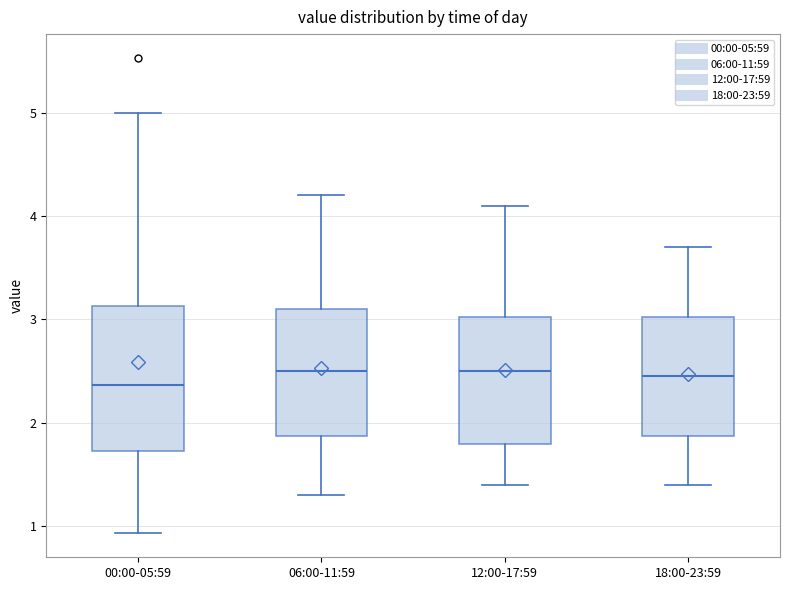

Reading left to right, read every box against the y-axis: the position of its median line, the range the box covers, and the ends of its whiskers. The values are not printed on the chart, so give them approximately, as read against the axis.

00:00-05:59: median 2.4, box 1.7 to 3.1, whiskers 0.9 to 5.0
06:00-11:59: median 2.5, box 1.9 to 3.1, whiskers 1.3 to 4.2
12:00-17:59: median 2.5, box 1.8 to 3.0, whiskers 1.4 to 4.1
18:00-23:59: median 2.5, box 1.9 to 3.0, whiskers 1.4 to 3.7